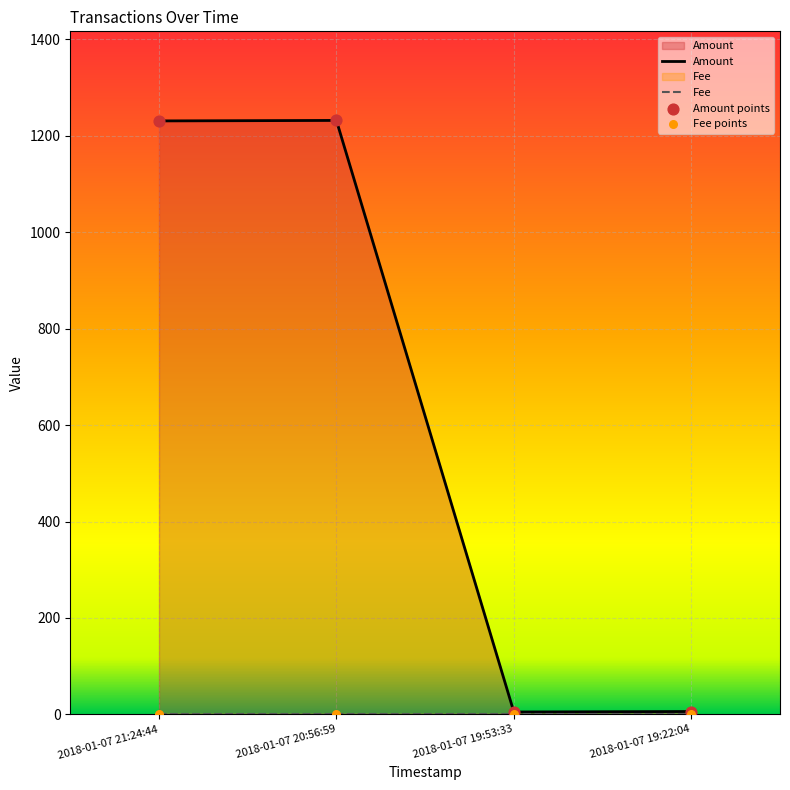

What are all the series names shown in the legend?

Amount, Fee, Amount points, Fee points